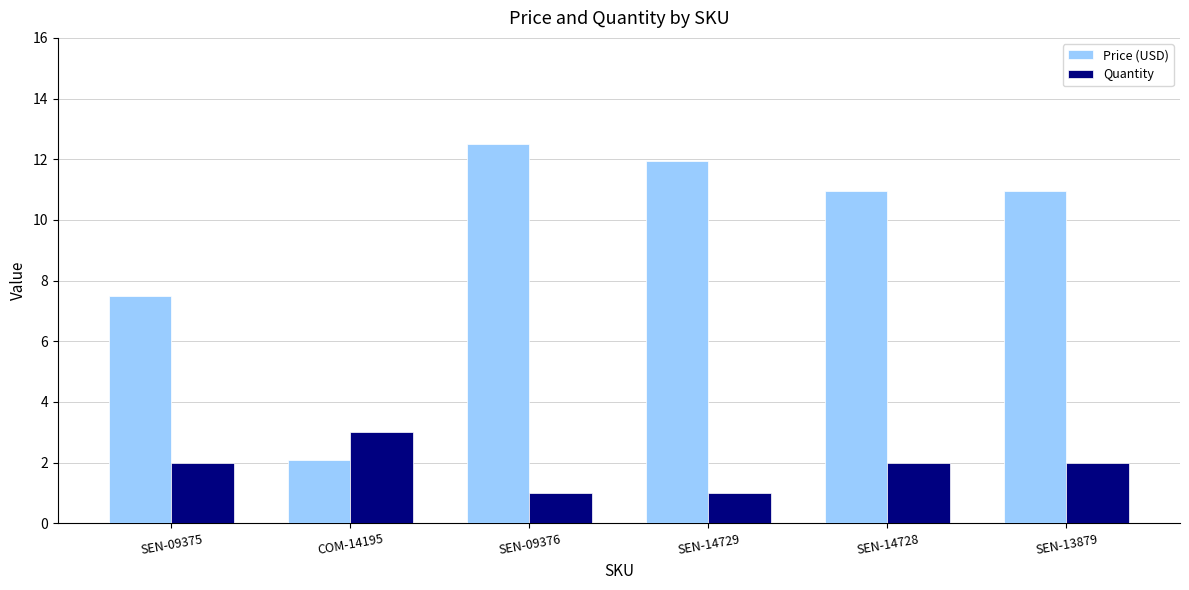

What is the label of the 5th bar from the right?

COM-14195